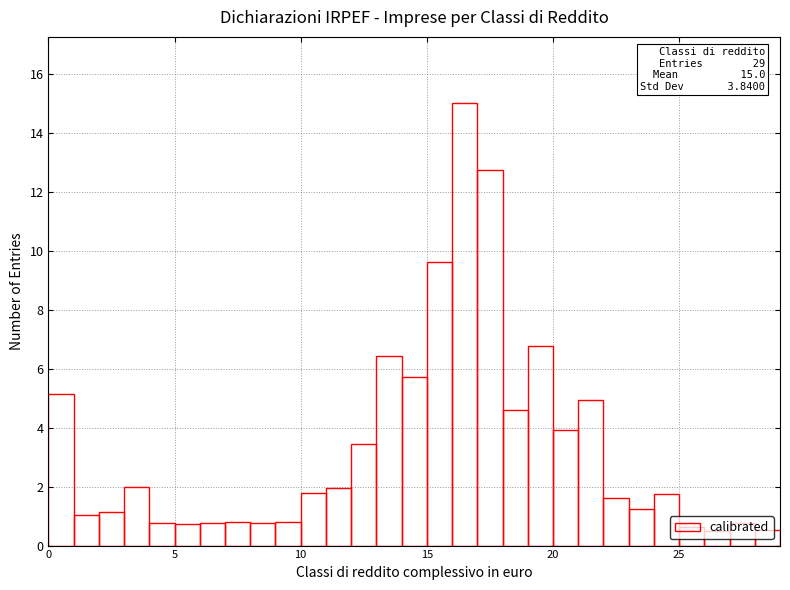

Read against the x-axis, roughly where is the centre of the tallest bar?

16.5